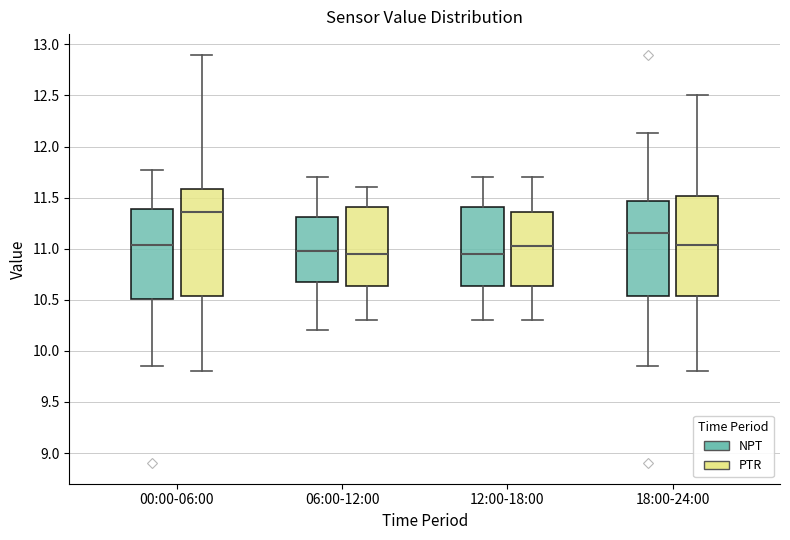

Reading left to right, read every box against the y-axis: the position of its median line, the range the box covers, and the ends of its whiskers. The values are not printed on the chart, so give them approximately, as read against the axis.

00:00-06:00 (NPT): median 11.05, box 10.50 to 11.40, whiskers 9.85 to 11.75
00:00-06:00 (PTR): median 11.35, box 10.55 to 11.60, whiskers 9.80 to 12.90
06:00-12:00 (NPT): median 11.00, box 10.70 to 11.30, whiskers 10.20 to 11.70
06:00-12:00 (PTR): median 10.95, box 10.65 to 11.40, whiskers 10.30 to 11.60
12:00-18:00 (NPT): median 10.95, box 10.65 to 11.40, whiskers 10.30 to 11.70
12:00-18:00 (PTR): median 11.05, box 10.65 to 11.35, whiskers 10.30 to 11.70
18:00-24:00 (NPT): median 11.15, box 10.55 to 11.45, whiskers 9.85 to 12.15
18:00-24:00 (PTR): median 11.05, box 10.55 to 11.50, whiskers 9.80 to 12.50